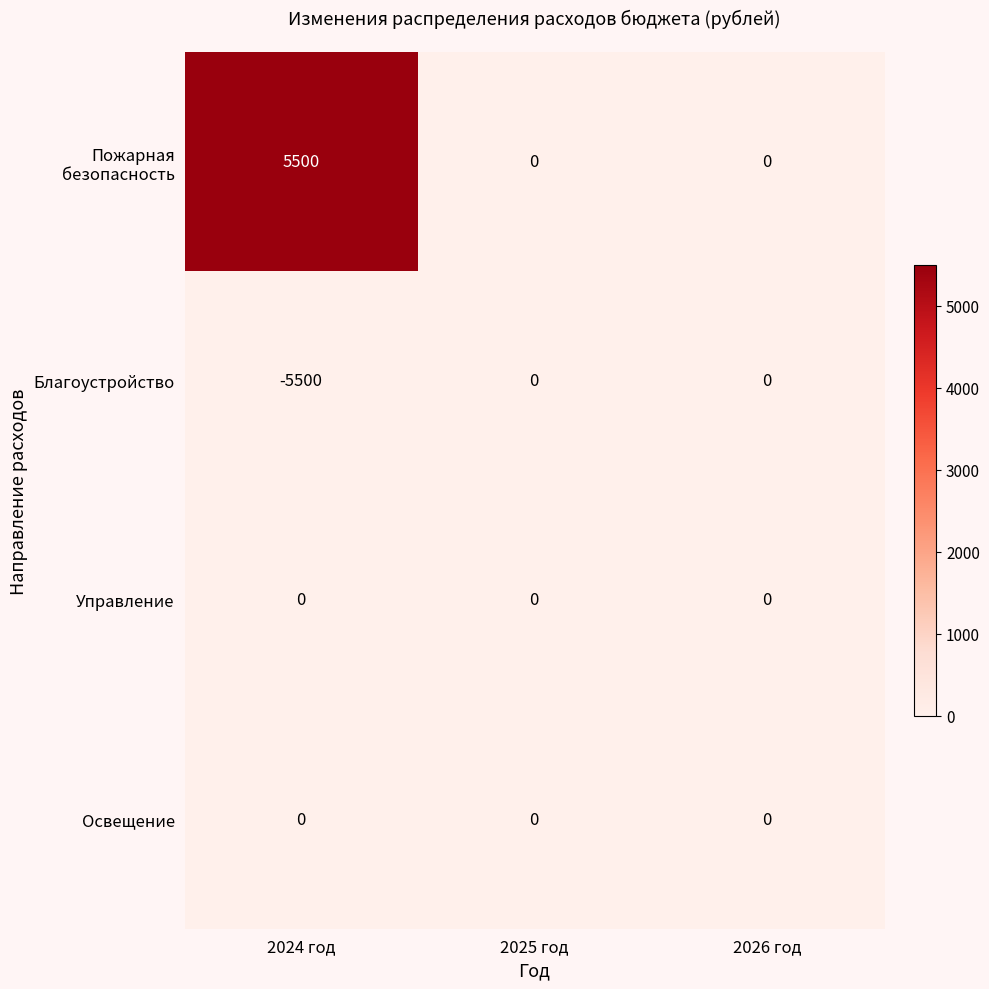

Reading right to left, transcribe all the data shown in this chart.

Пожарная безопасность: 2026 год=0	2025 год=0	2024 год=5500
Благоустройство: 2026 год=0	2025 год=0	2024 год=-5500
Управление: 2026 год=0	2025 год=0	2024 год=0
Освещение: 2026 год=0	2025 год=0	2024 год=0